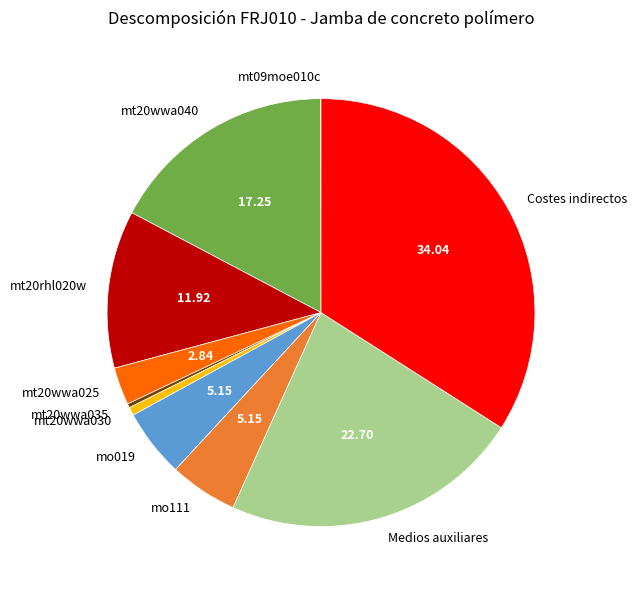

Is it true that Costes indirectos is 42% of the pie?

False